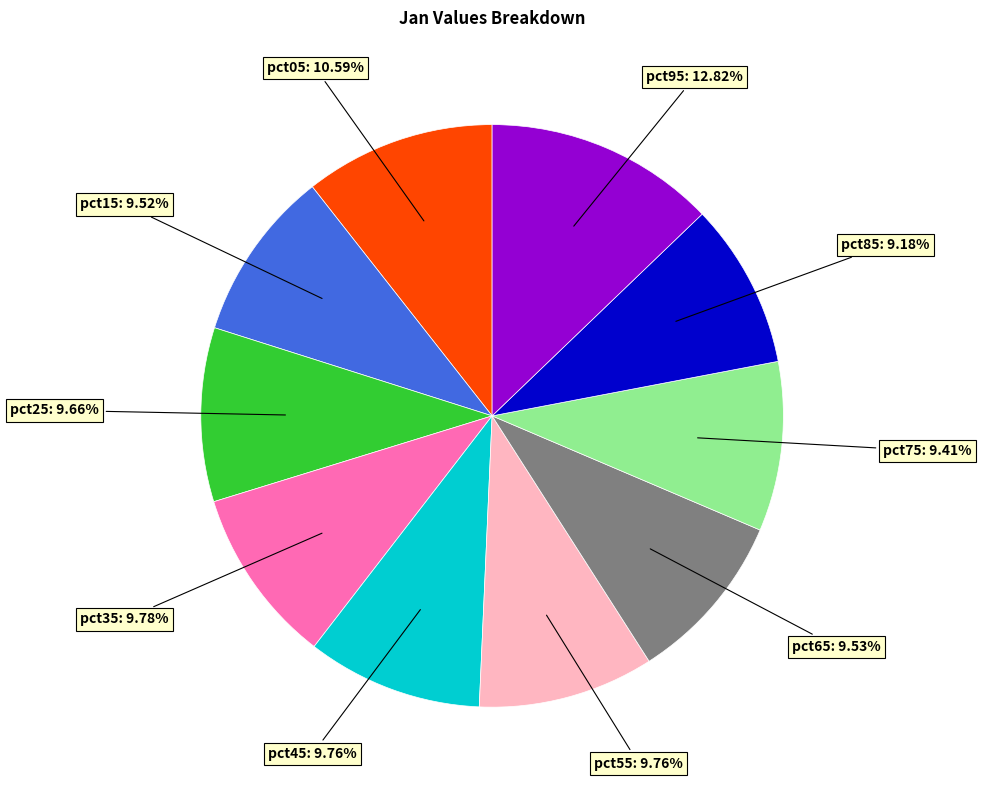

Does any single category account for the majority?

No